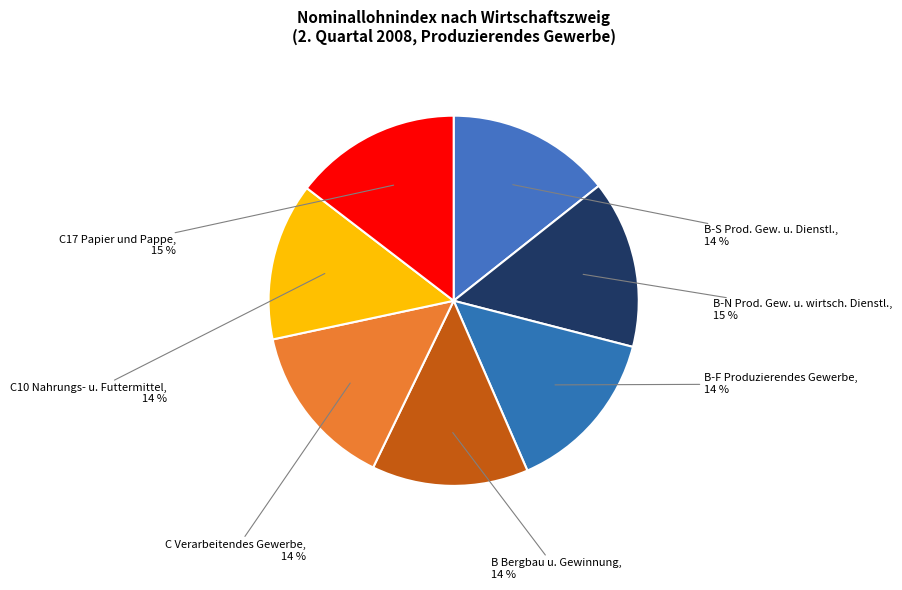

Approximately how many times larger is the value at B Bergbau u. Gewinnung compared to C17 Papier und Pappe?

0.9